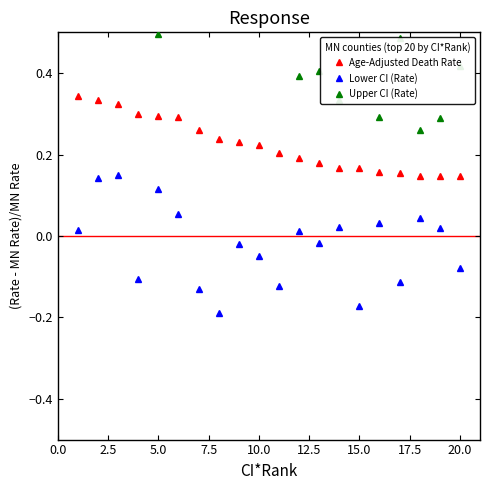

How many interior local peaks does the Lower CI (Rate) series have?

7